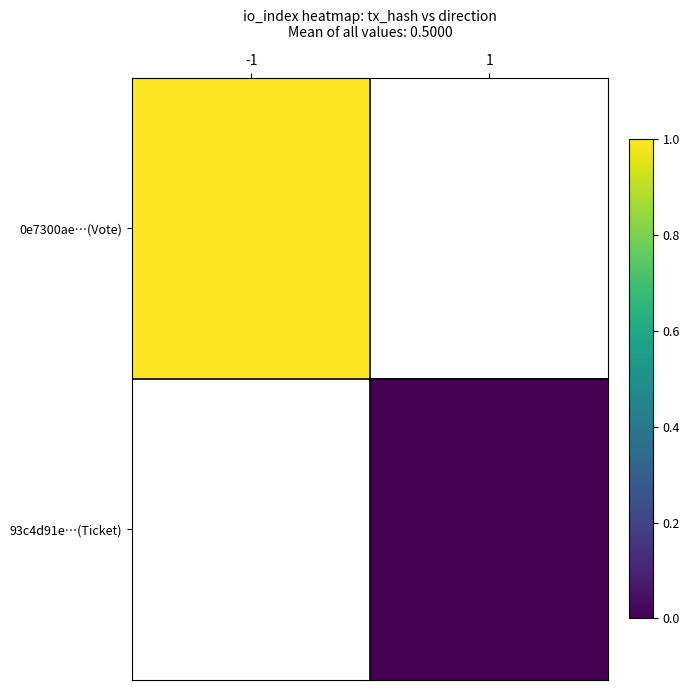

At which label does 0e7300ae…(Vote) reach its minimum?

-1